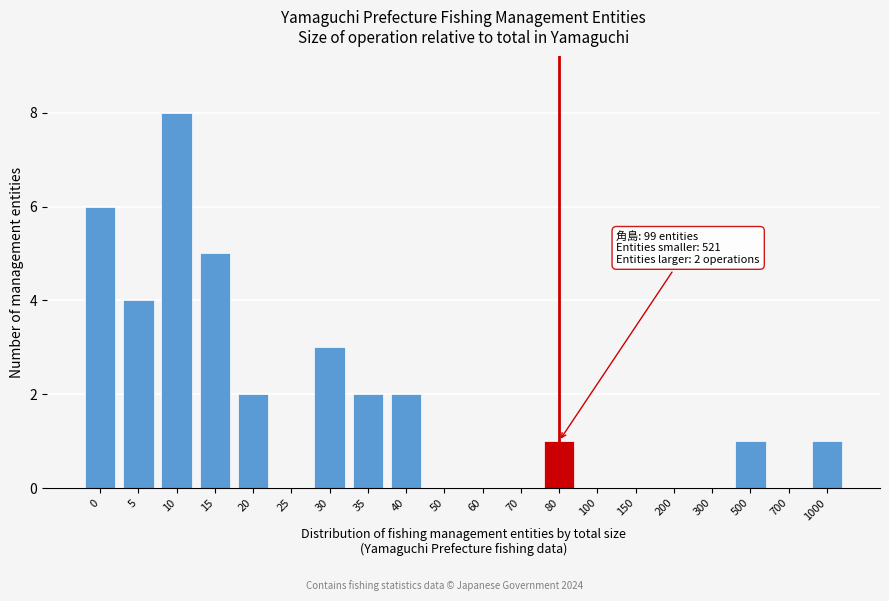

Reading right to left, extract all data points from this chart.

1000=1	700=0	500=1	300=0	200=0	150=0	100=0	80=1	70=0	60=0	50=0	40=2	35=2	30=3	25=0	20=2	15=5	10=8	5=4	0=6